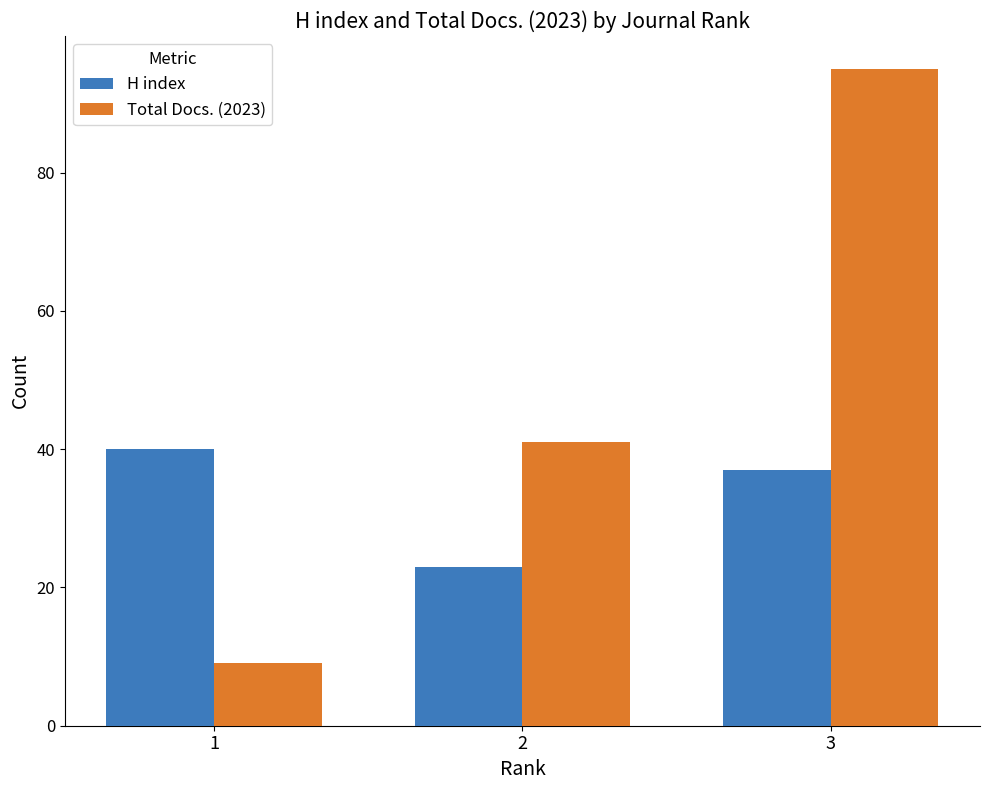

Rank the series by their maximum value, from lowest to highest.

H index, Total Docs. (2023)